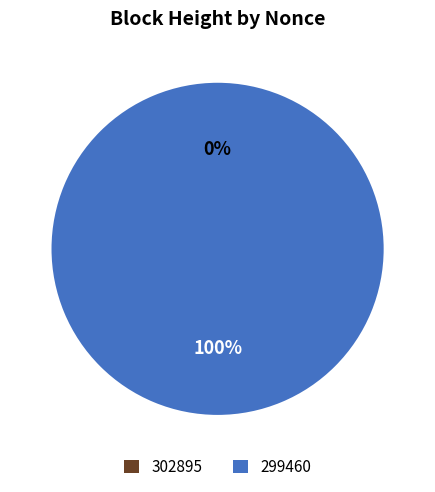

True or false: 302895 accounts for 14% of the total.

False